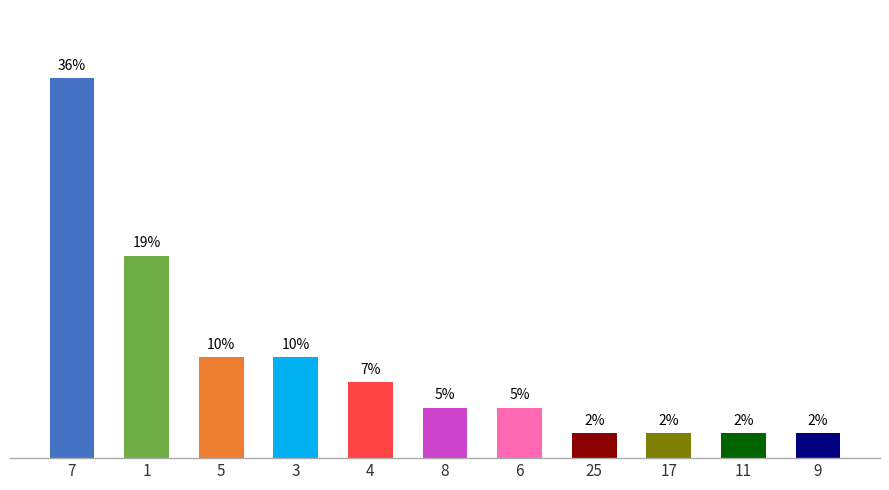

The chart shows a value of 7.1 at 4. True or false?

True